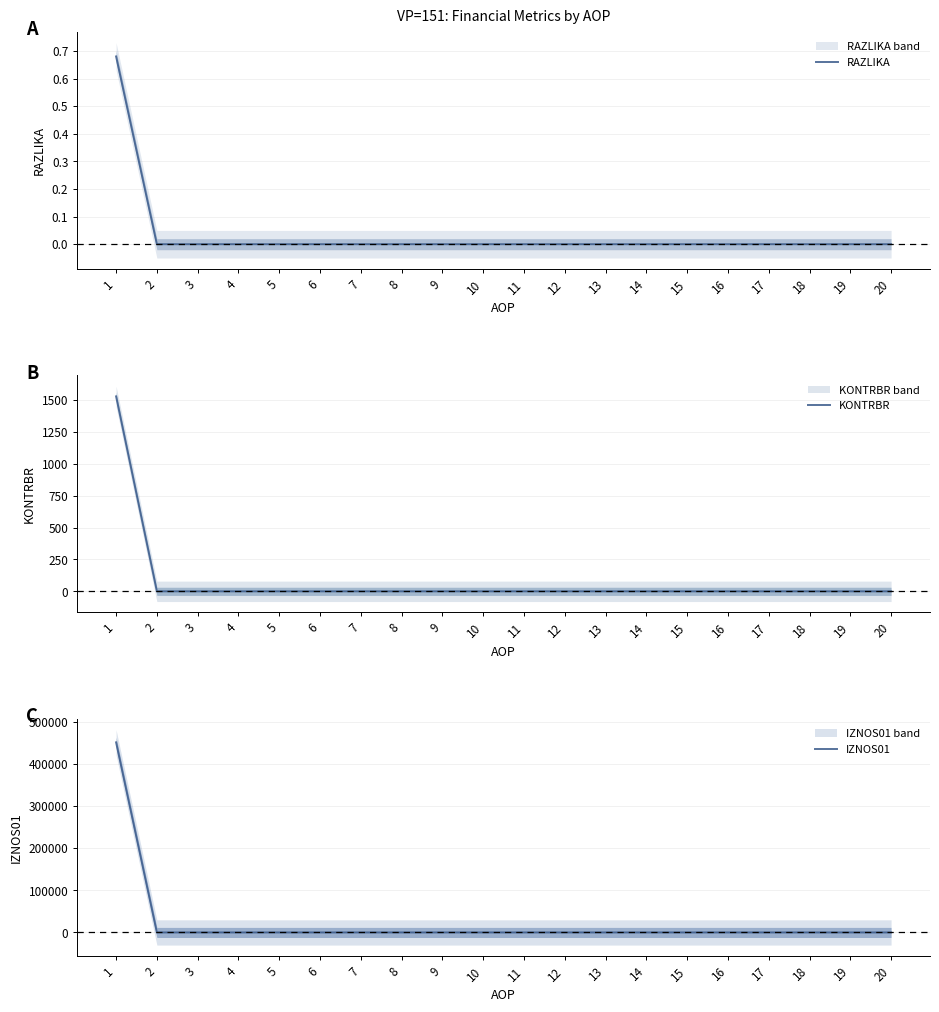

Is it true that IZNOS01 equals 150649.5 at 14?

False